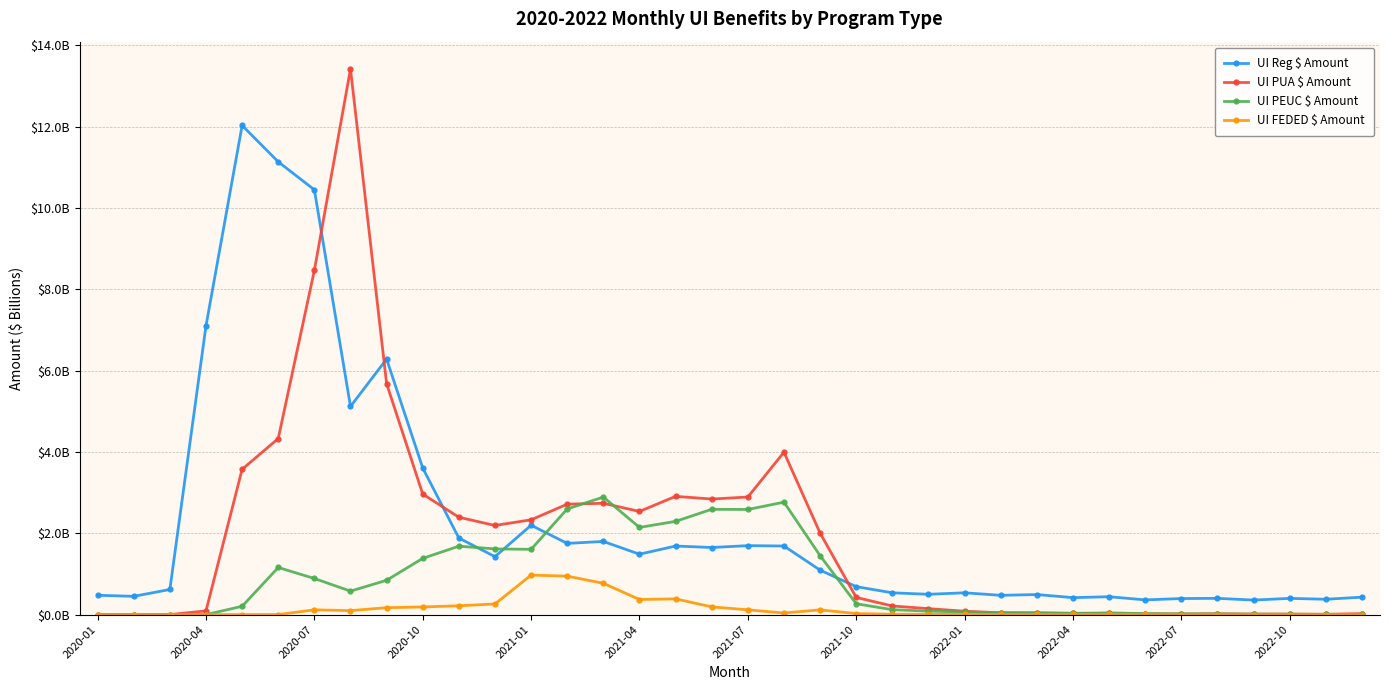

What is the minimum value for UI Reg $ Amount?

0.4